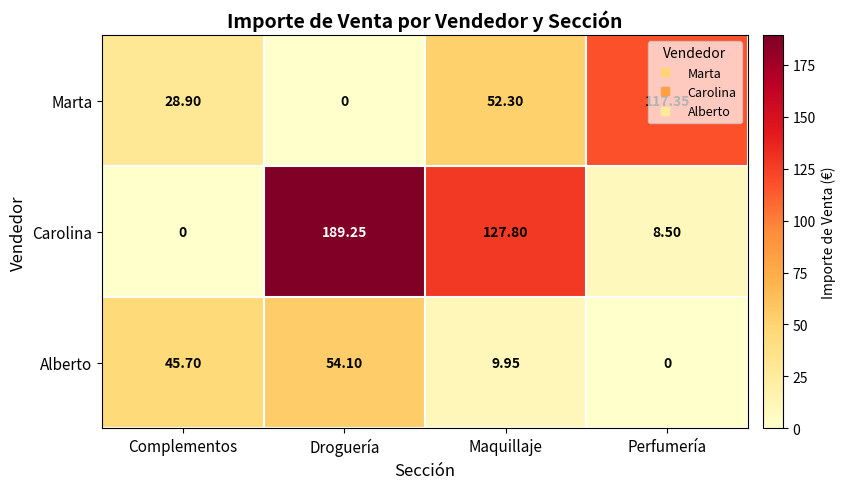

At which label is Carolina closest to 94?

Maquillaje